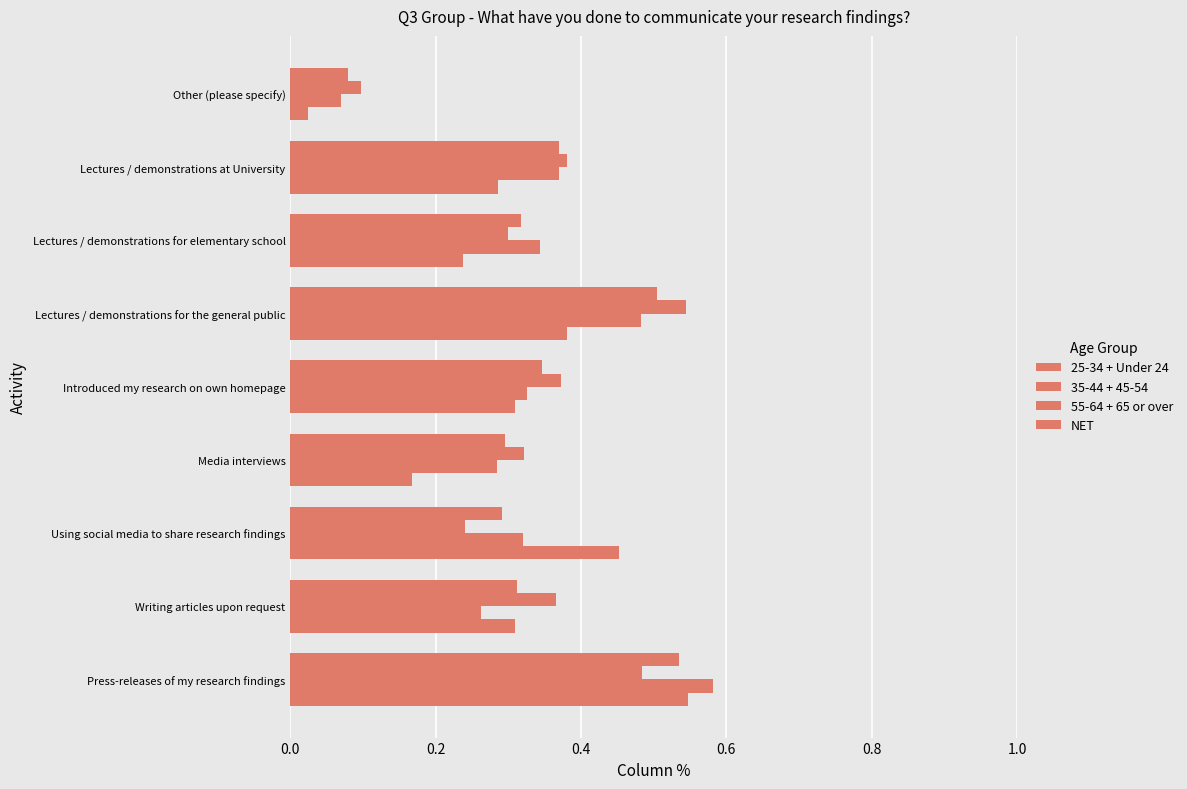

Which series has the largest range (max minus min)?

25-34 + Under 24